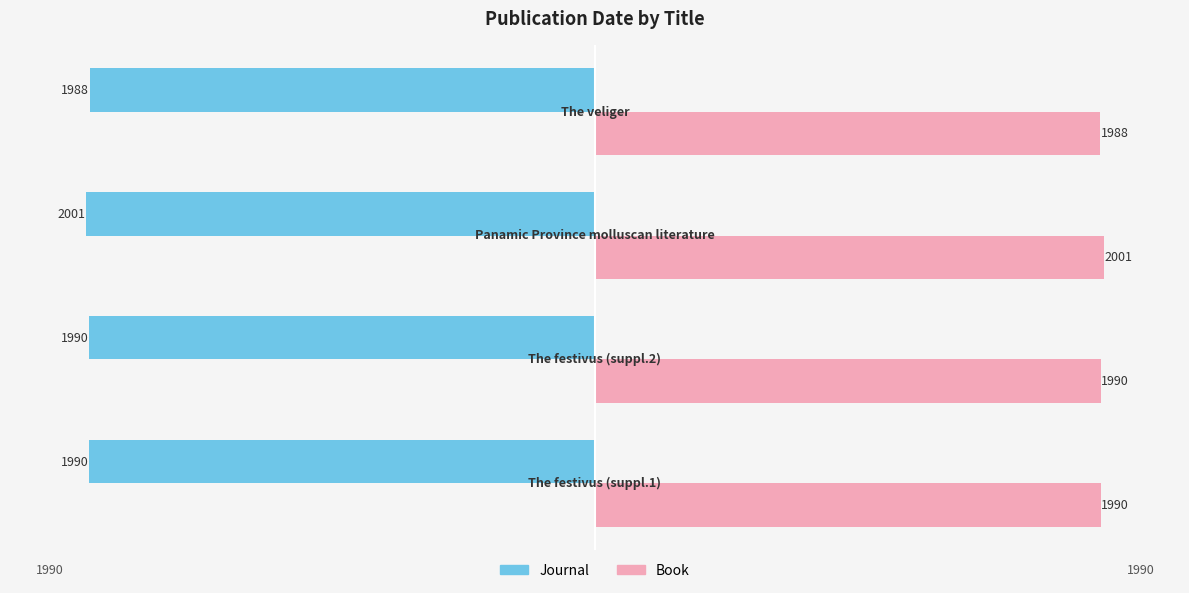

What is the smallest value displayed?

-2001